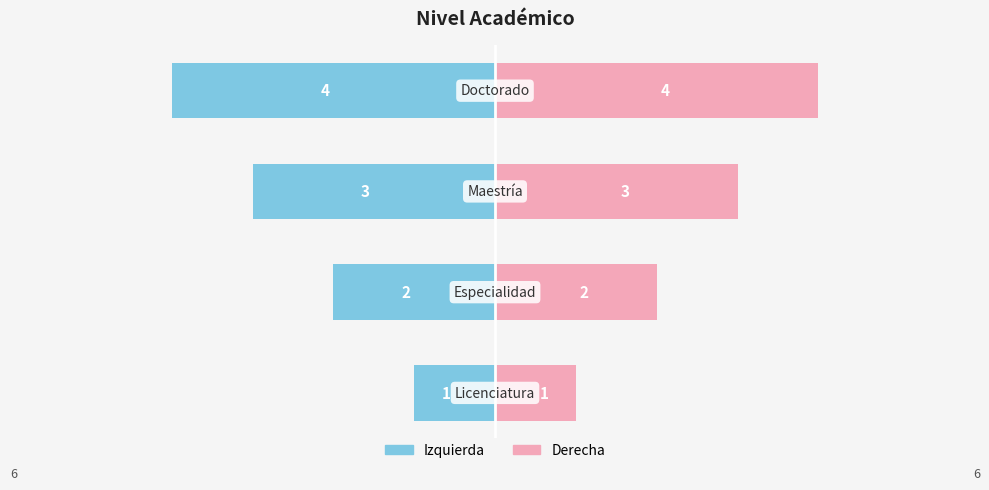

Count the number of data series in this chart.

2